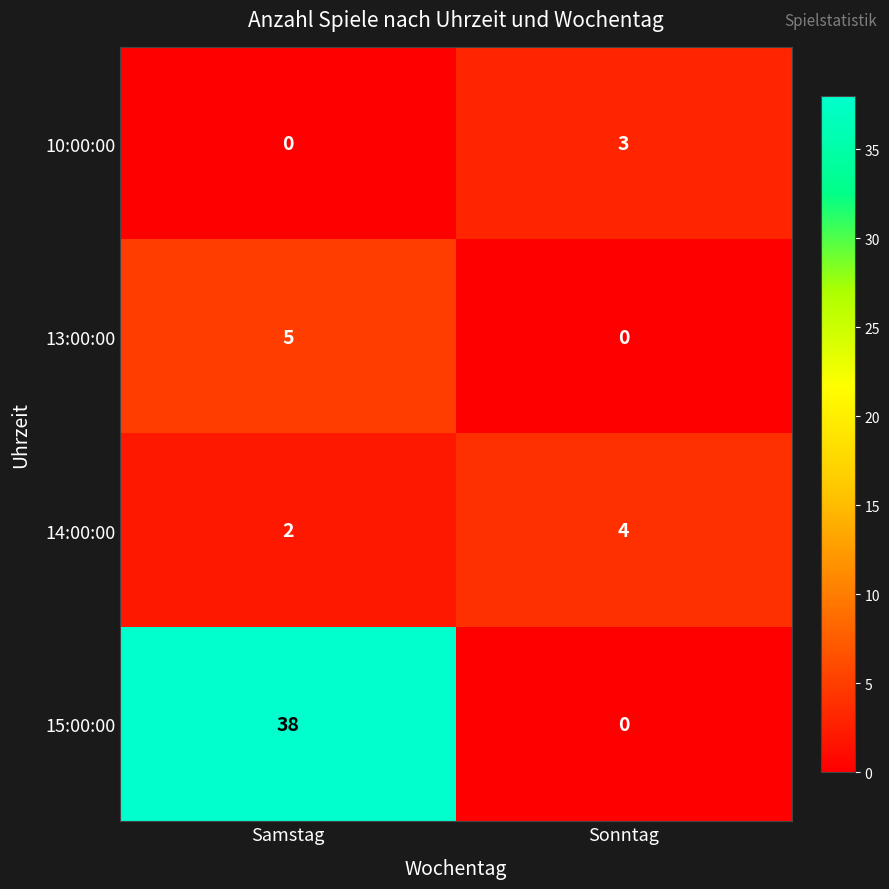

At which label is 10:00:00 closest to 1?

Samstag